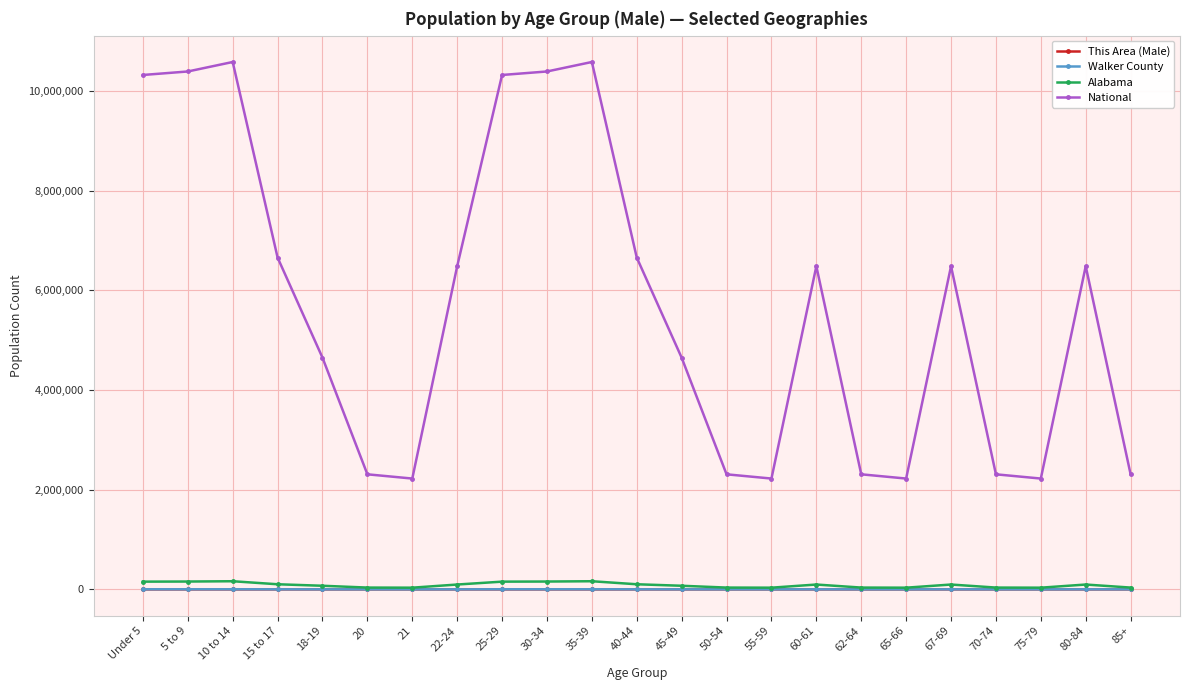

What is the label of the 8th point from the left?

22-24